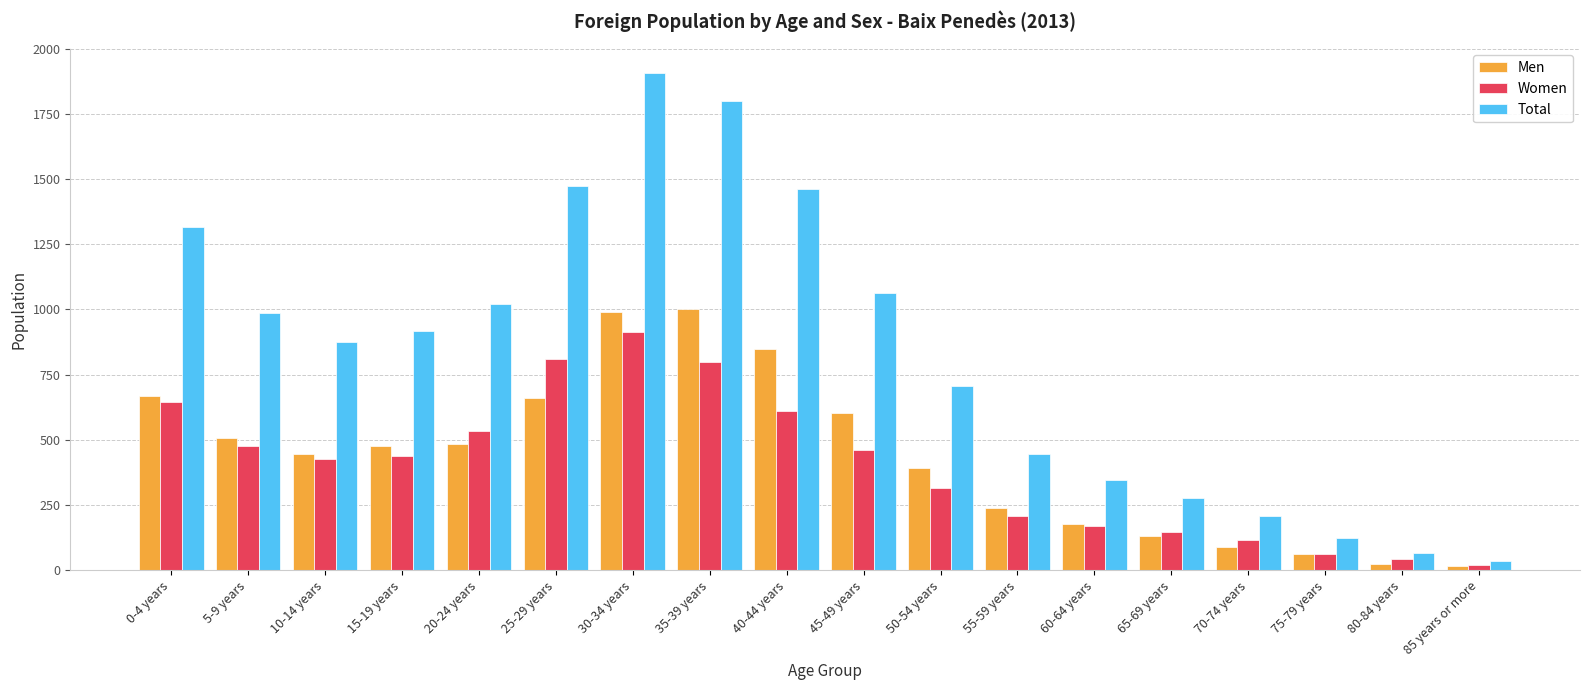

Between 35-39 years and 60-64 years, which series saw the biggest shift?

Total